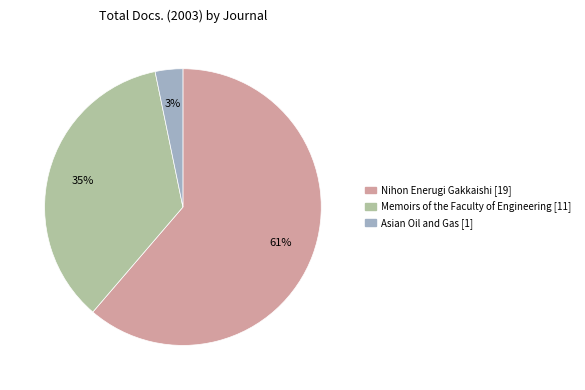

Between Memoirs of the Faculty of Engineering [11] and Nihon Enerugi Gakkaishi [19], which is larger?

Nihon Enerugi Gakkaishi [19]